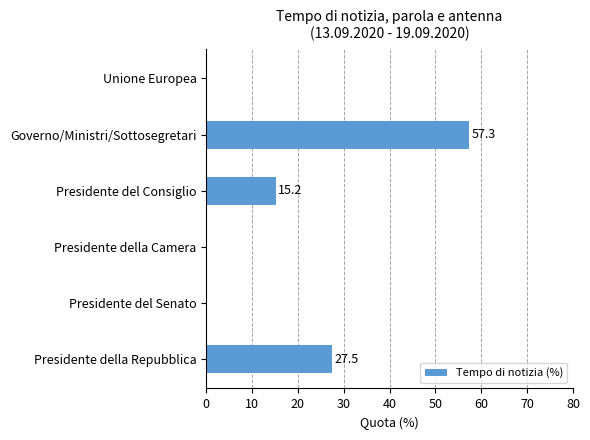

Between Presidente del Consiglio and Presidente della Camera, which is larger?

Presidente del Consiglio